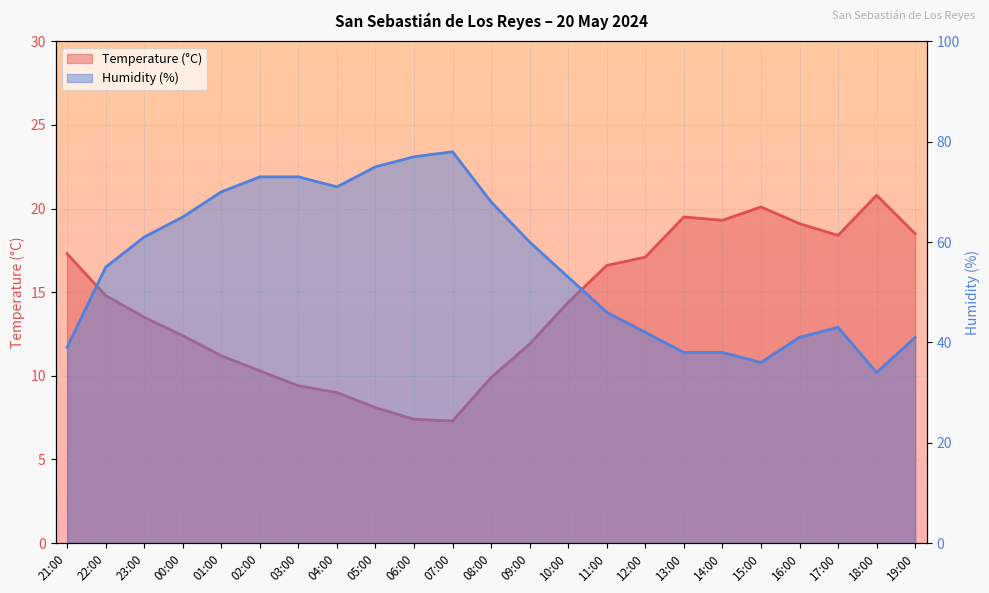

The value of Humidity (%) at 08:00 is 68.0. True or false?

True